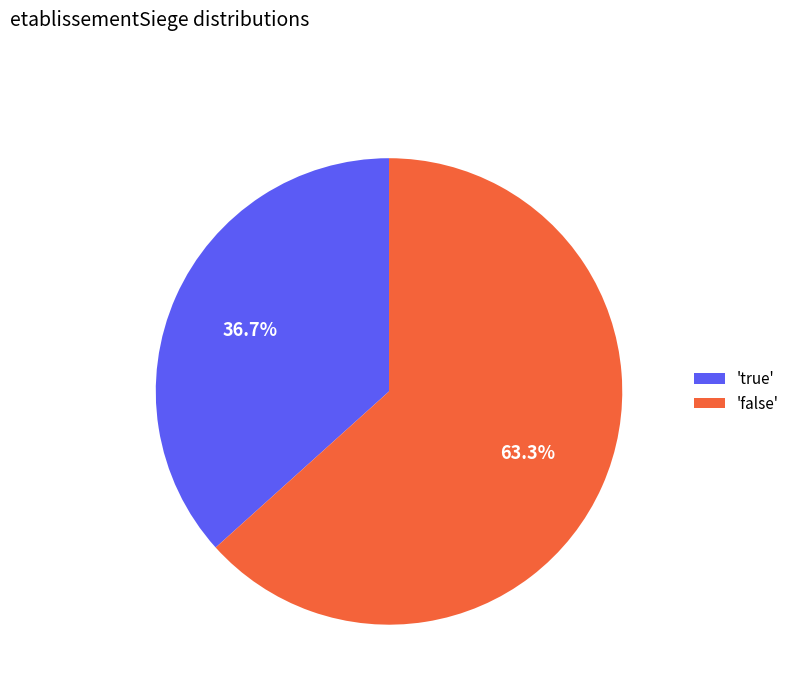

Combined, do 'true' and 'false' account for over 50%?

Yes